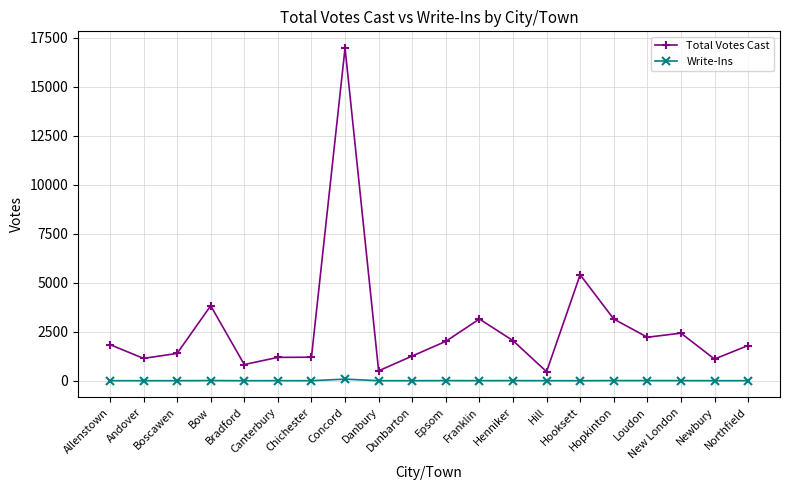

Does the chart have visible grid lines?

Yes